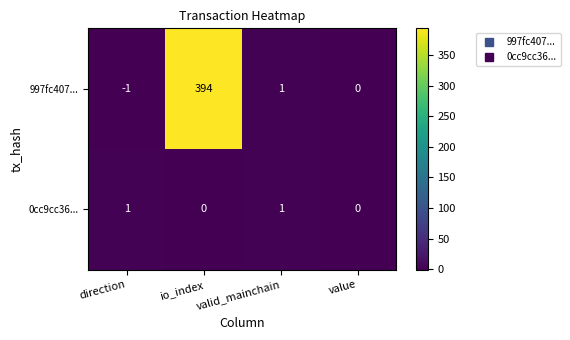

What is the difference between the maximum and minimum values in the 997fc407... series?

395